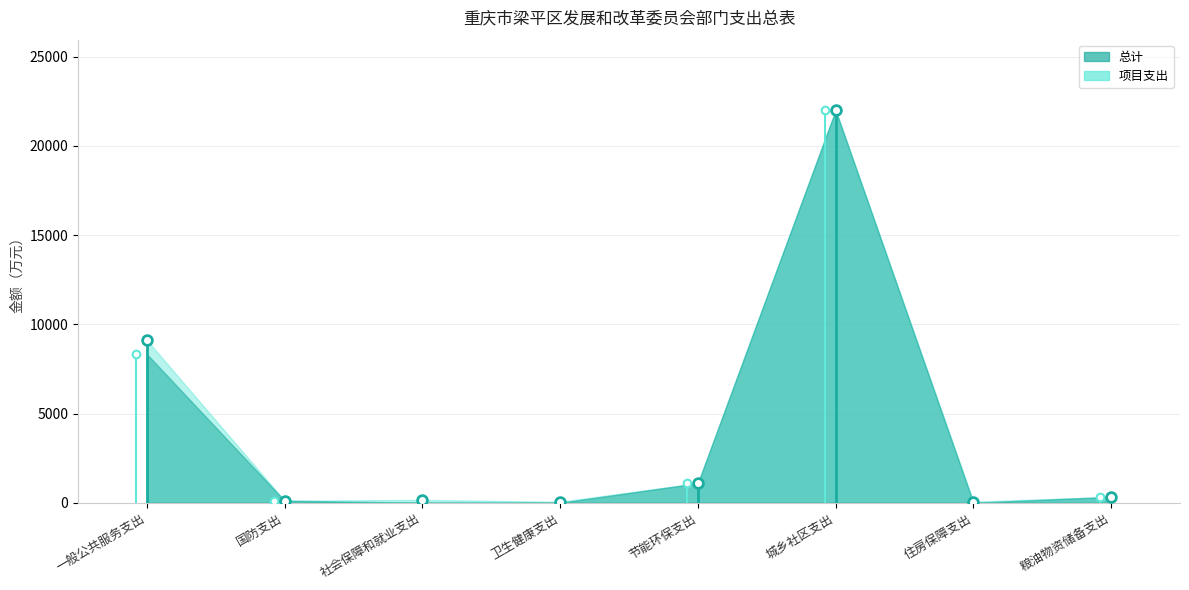

Where does the 总计 series first go above 330?

一般公共服务支出